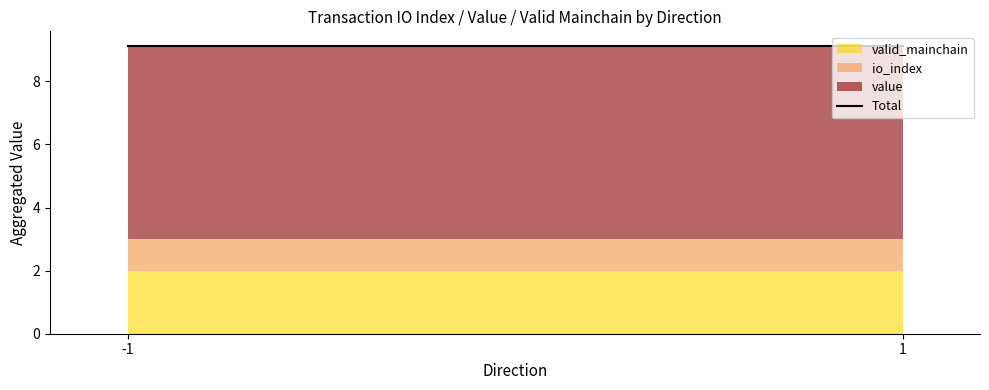

Which category has the lowest value across all series?

-1